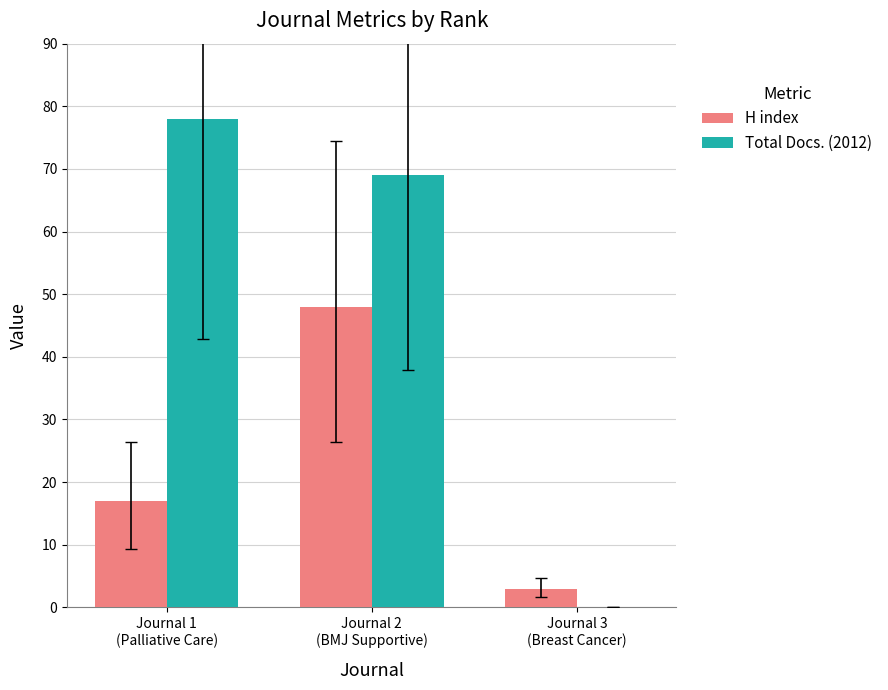

How many groups of bars are there?

3